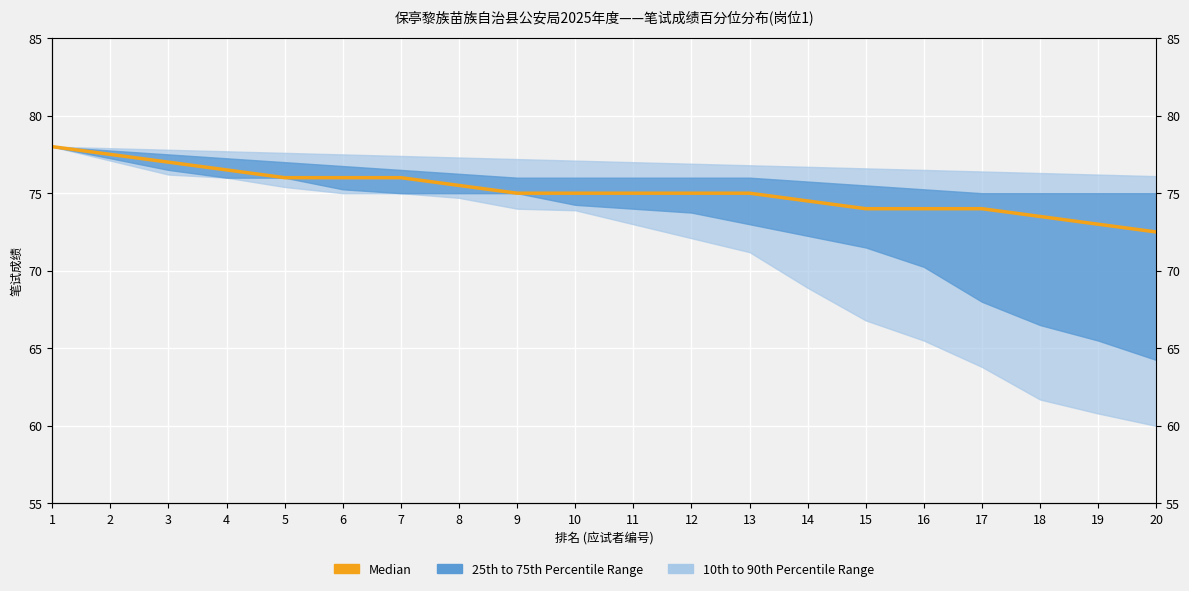

True or false: there are more than 1 points higher than both neighbors.

False